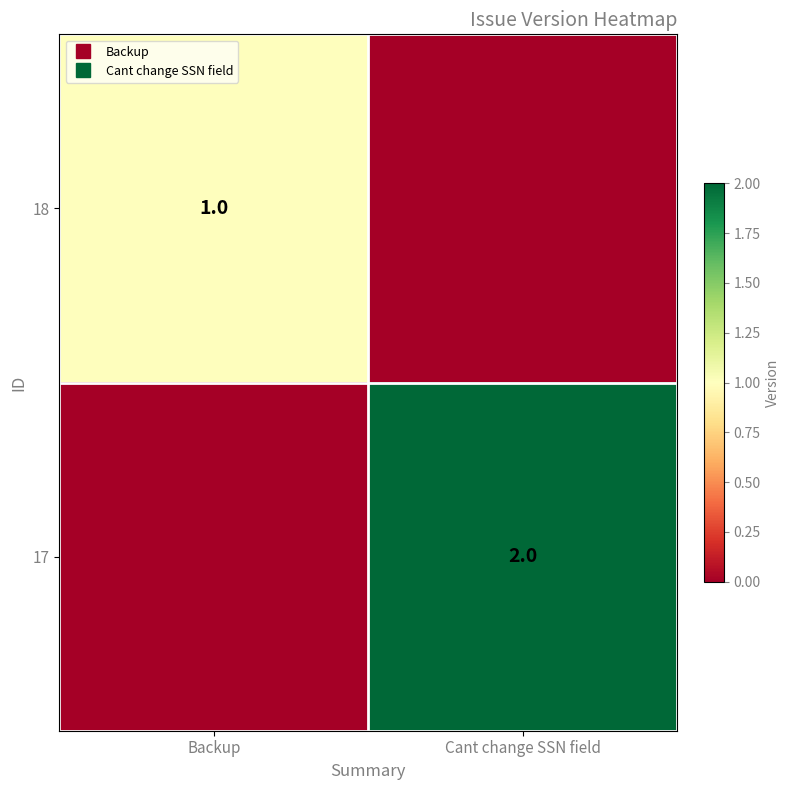

Is it true that 18 equals 0 at Backup?

False